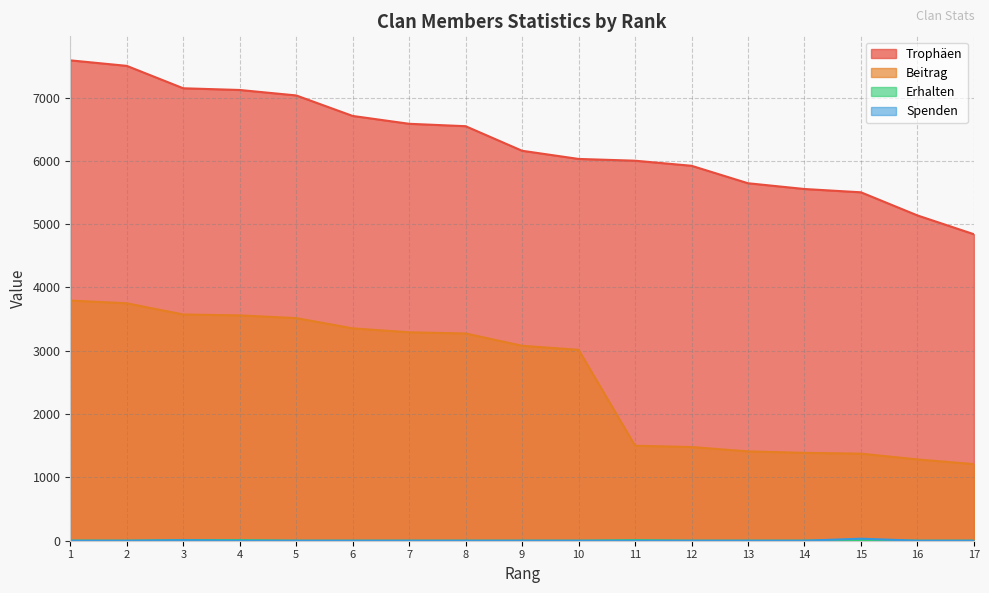

At which category does the chart reach its peak across all series?

1